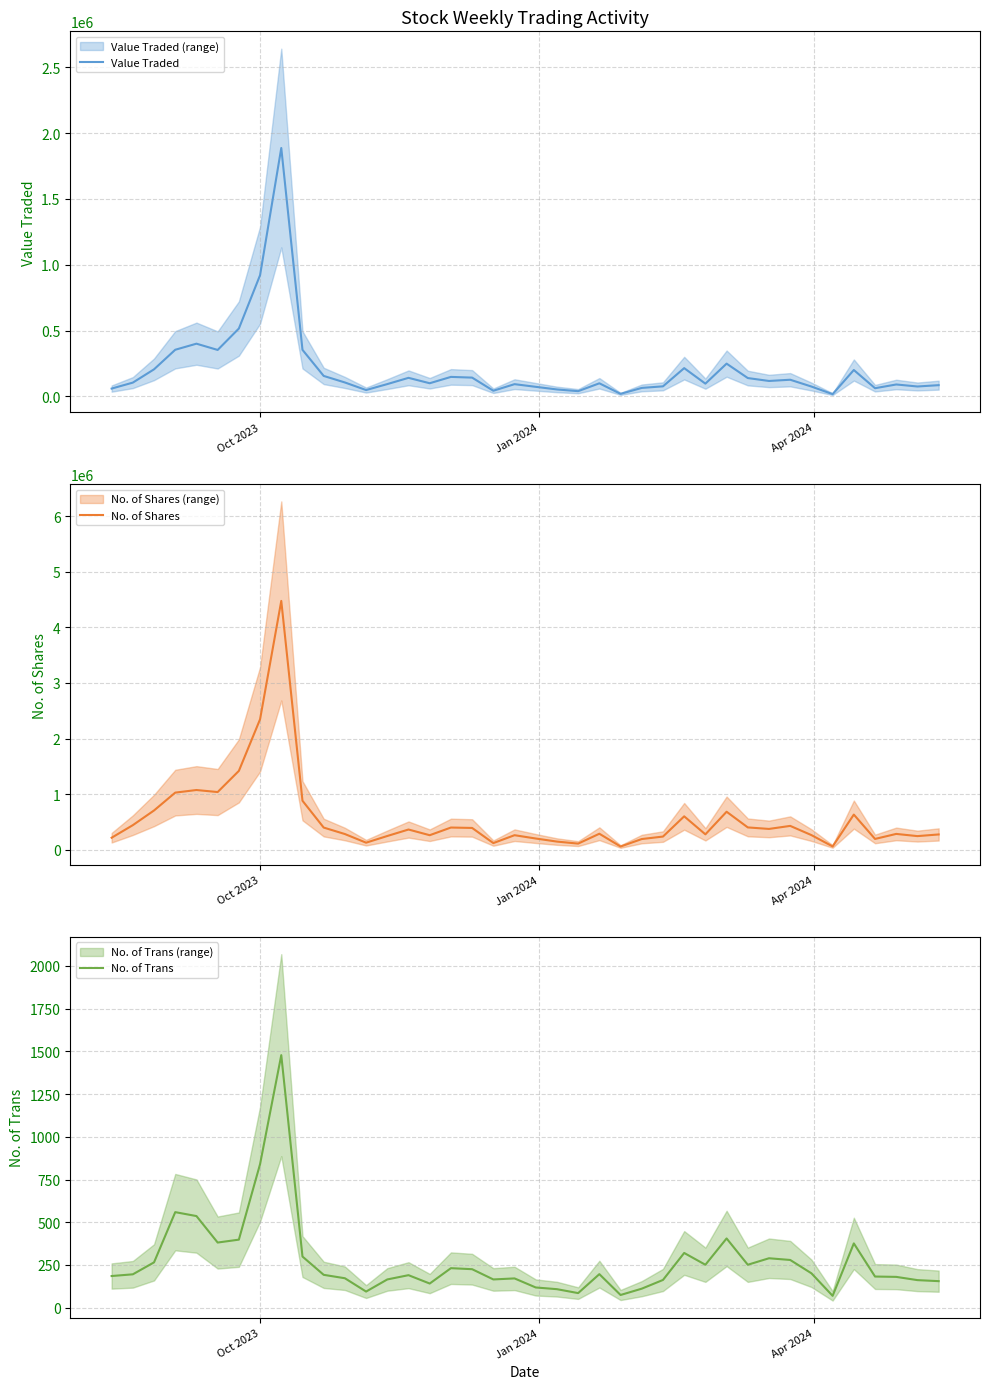

What is the lowest value of the No. of Trans series?

69